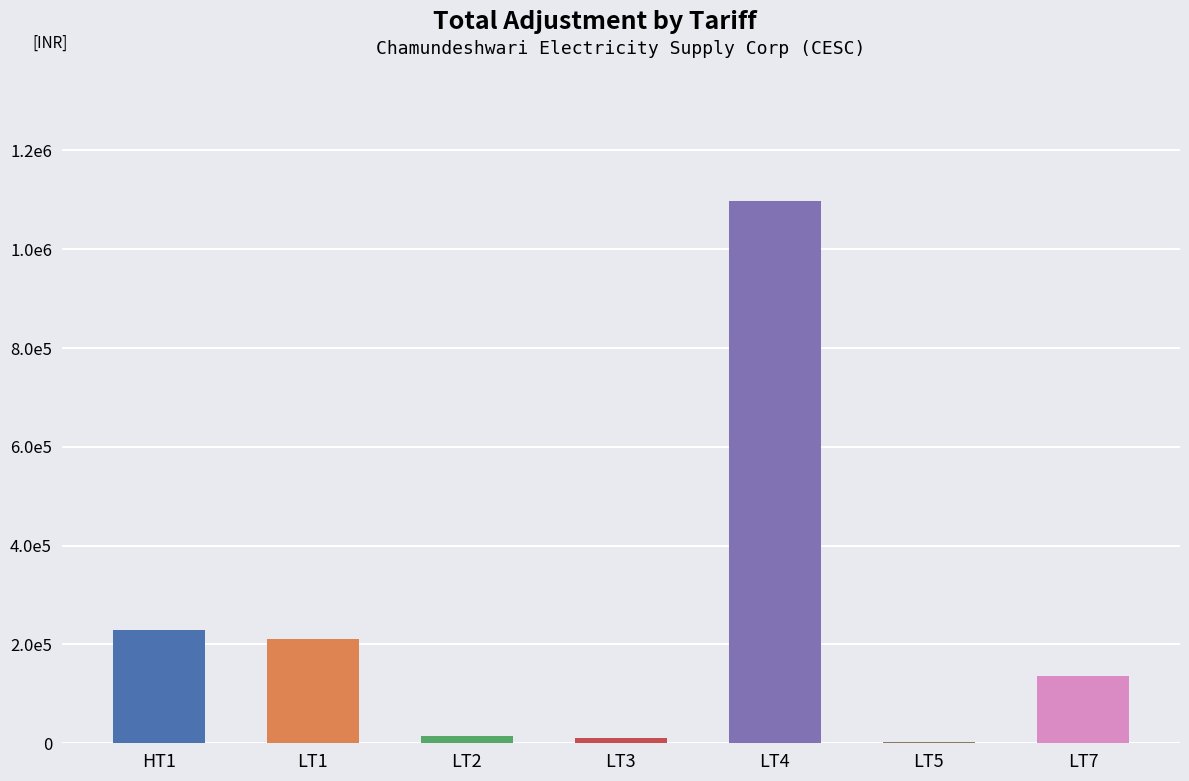

What is the label of the 7th bar from the left?

LT7